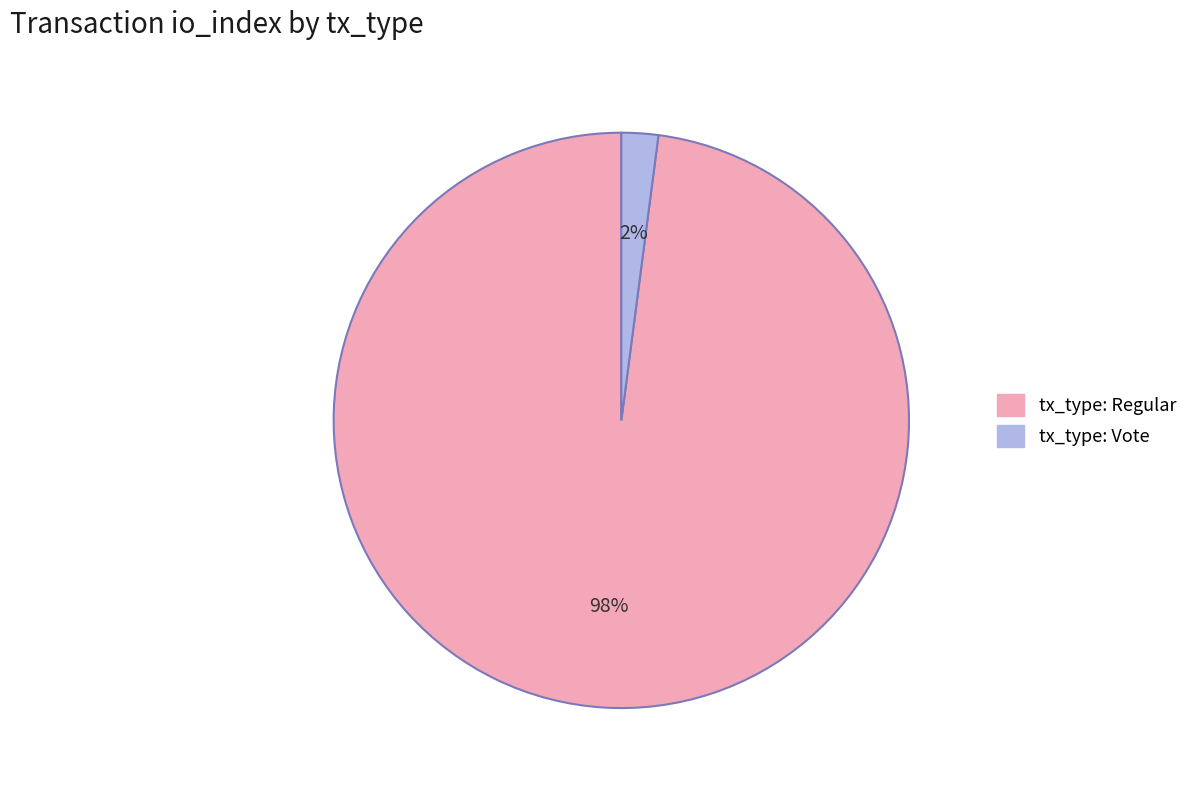

How many slices are in this pie chart?

2